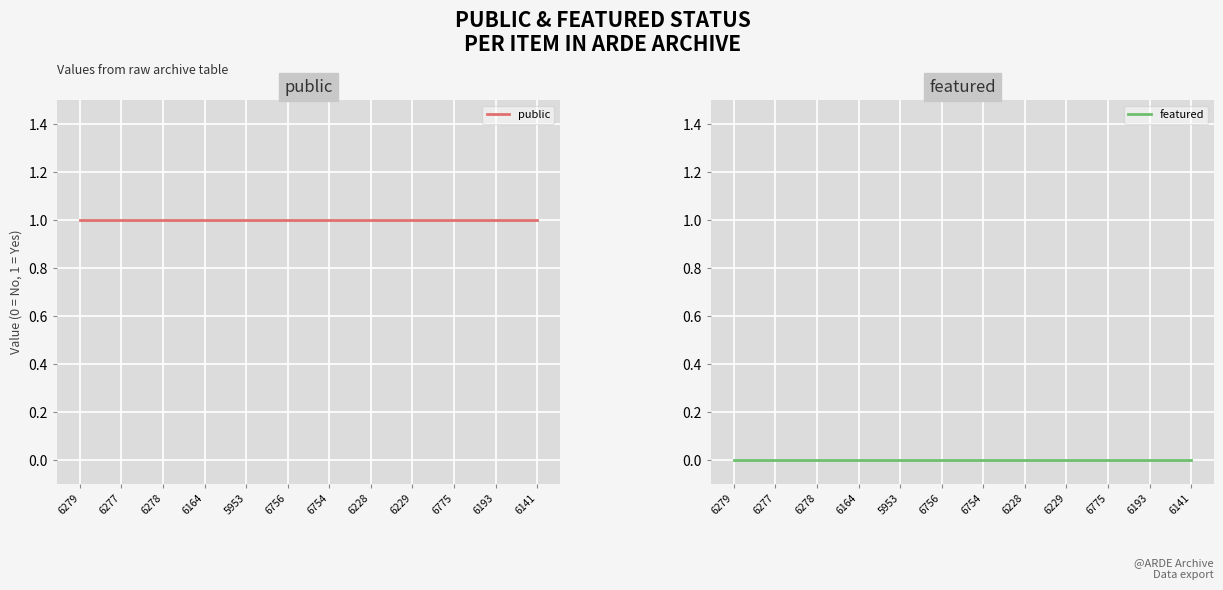

How many distinct data groups are displayed?

2